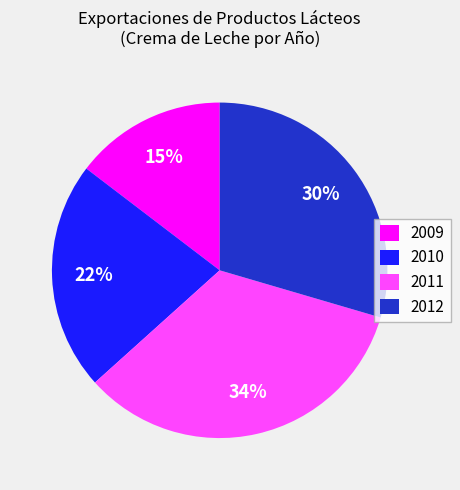

The 2011 slice represents 40% of the pie. True or false?

False